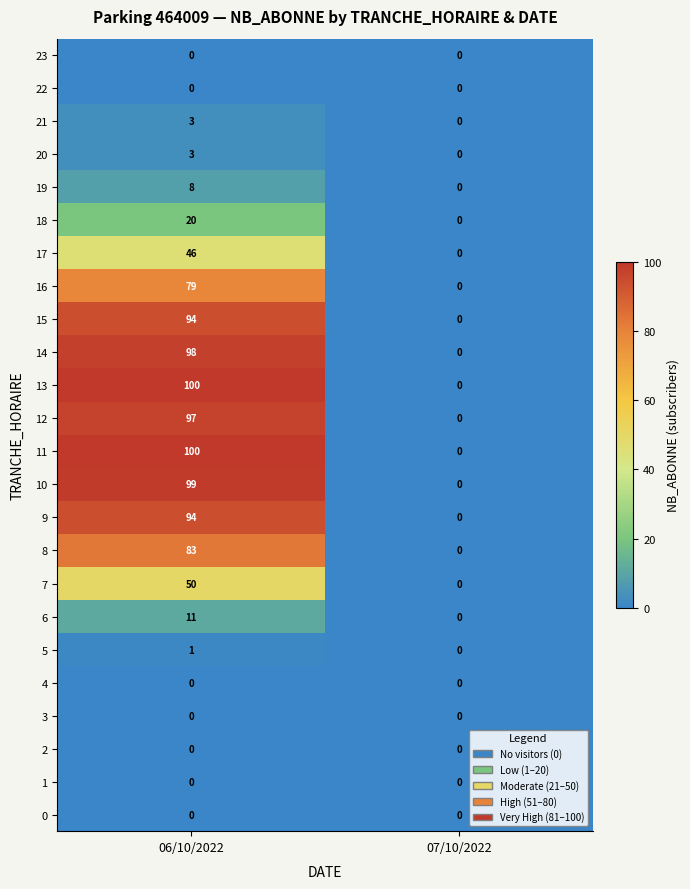

What is the maximum value shown in the chart?

100